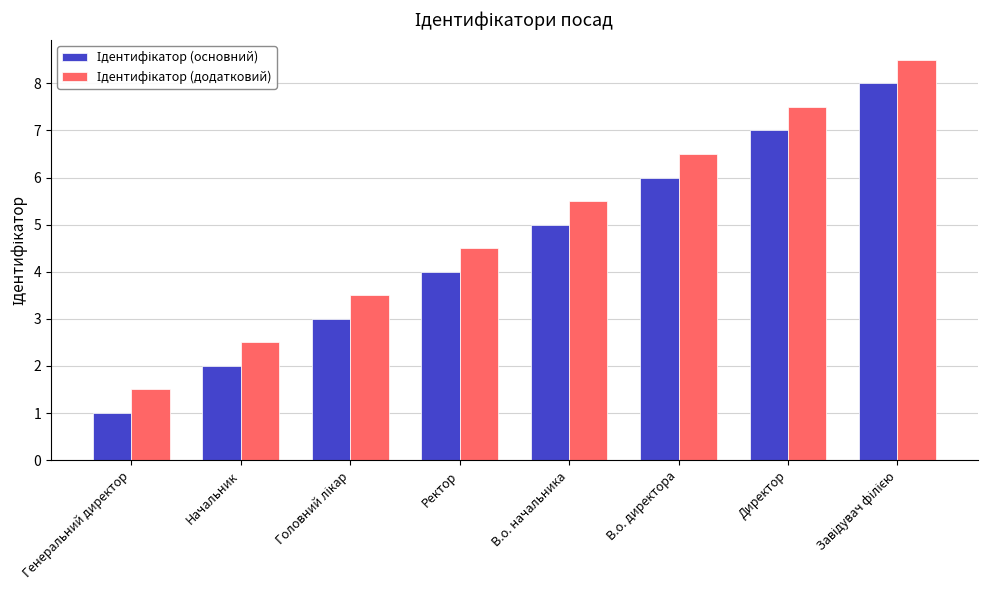

What is the spread (max minus min) of values at Ректор?

0.5